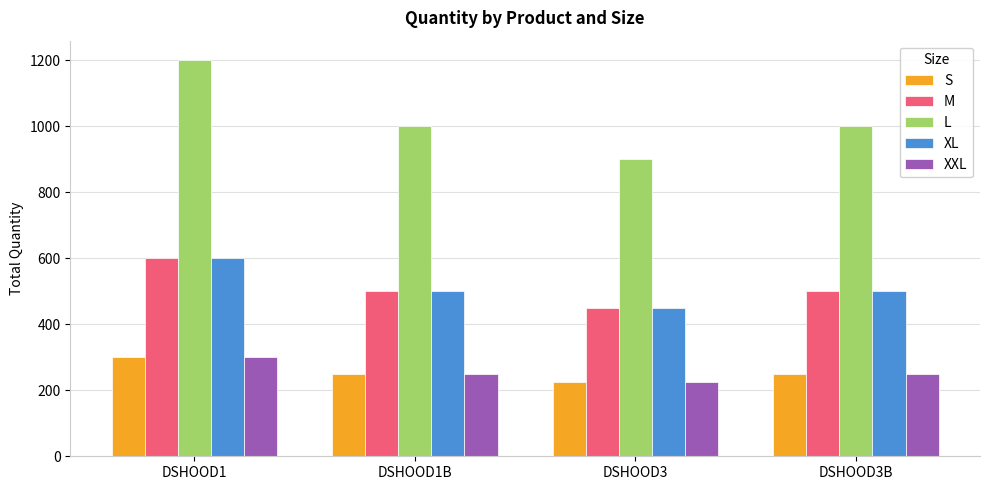

What is the value of the L bar at the 2nd from the left?

1000